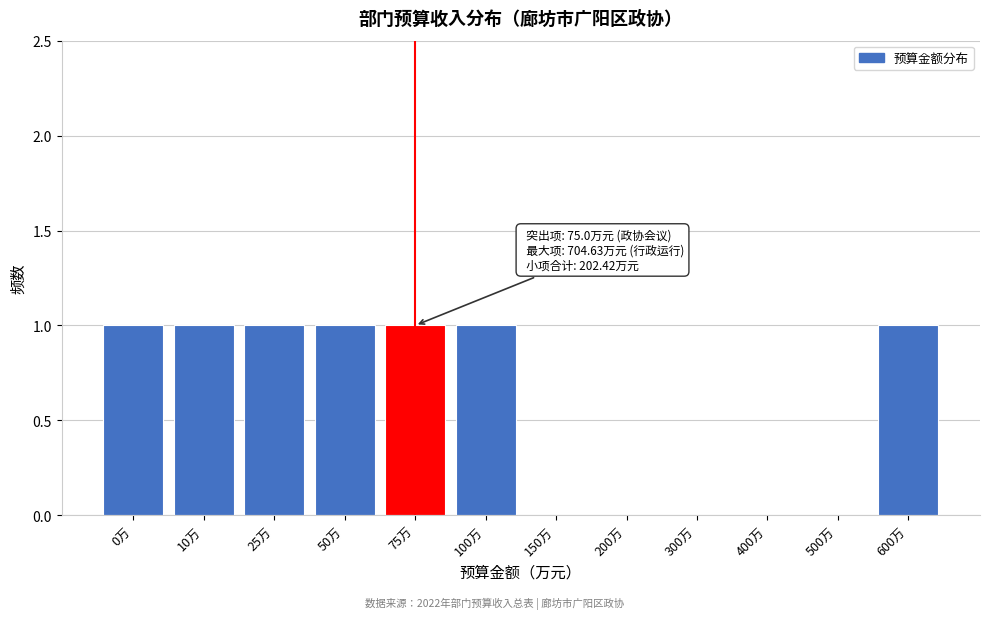

Reading right to left, what are all the values shown in this chart?

600万=1	500万=0	400万=0	300万=0	200万=0	150万=0	100万=1	75万=1	50万=1	25万=1	10万=1	0万=1